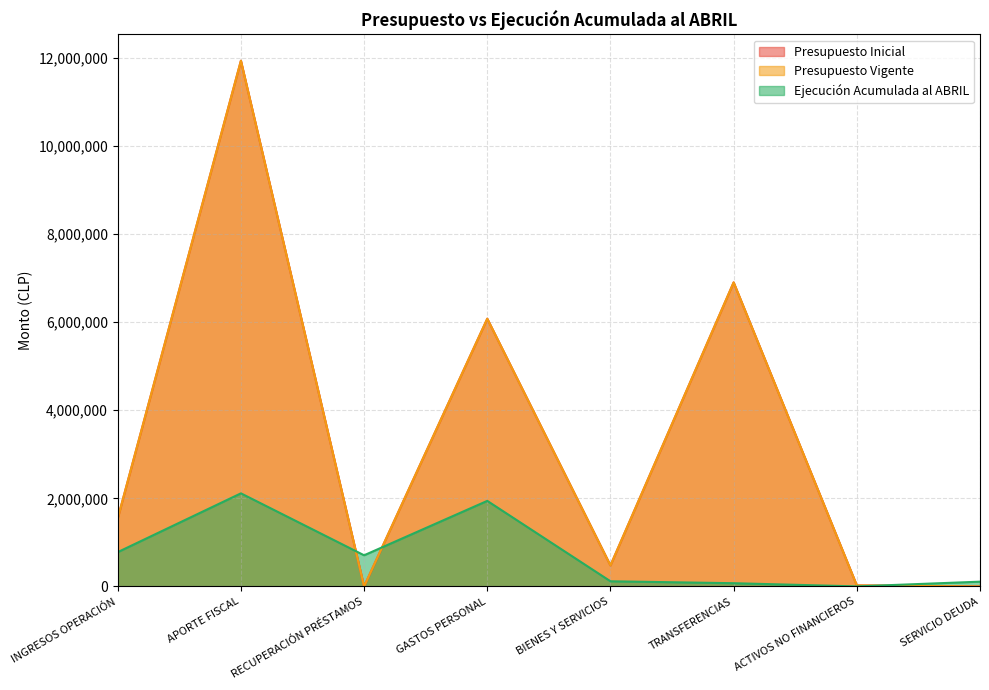

What is the label of the 3rd point from the right?

TRANSFERENCIAS